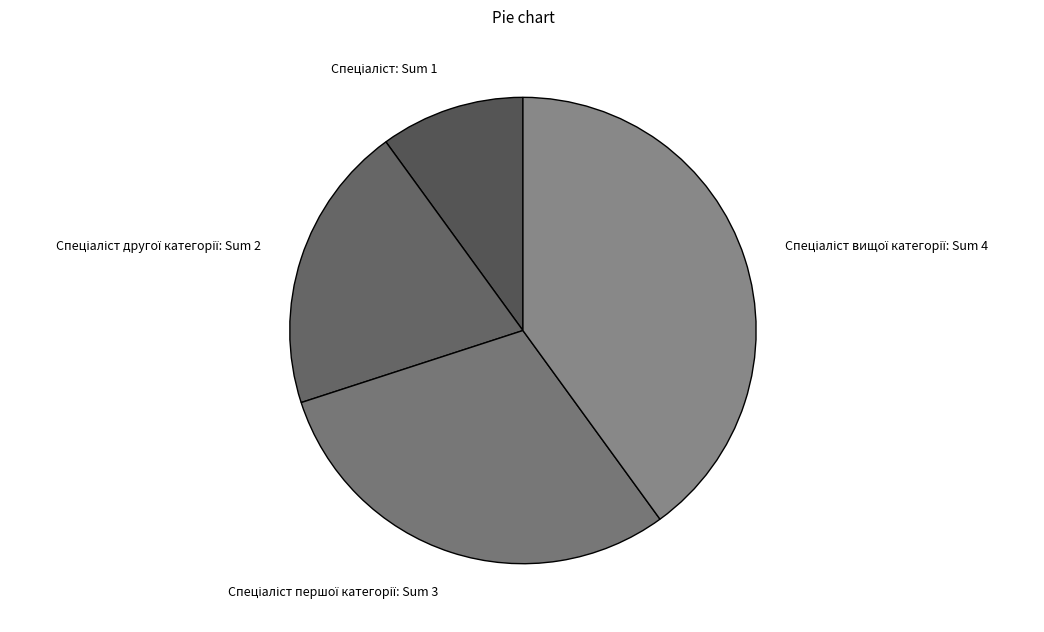

Does any single category account for the majority?

No